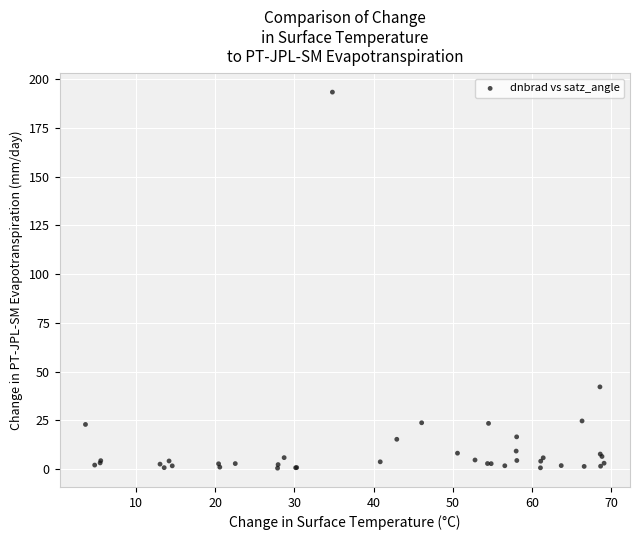

What Y value in the scatter plot is closest to 96?

42.2